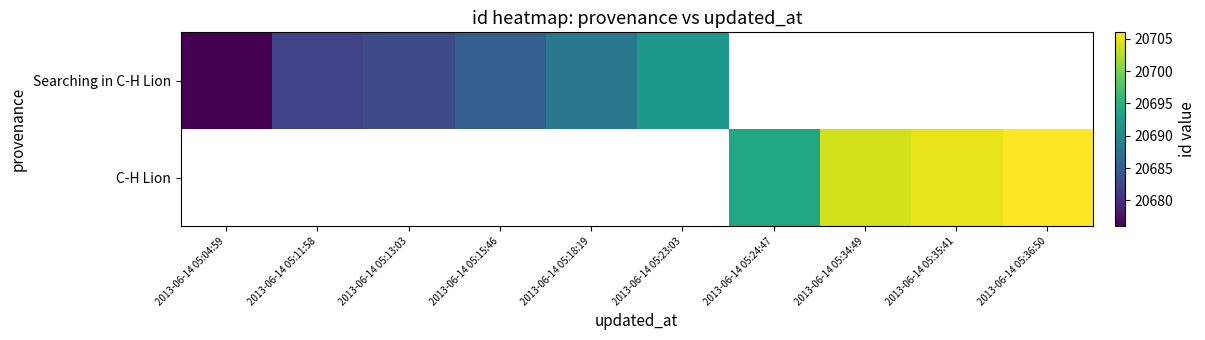

At which label is Searching in C-H Lion closest to 20684?

2013-06-14 05:13:03